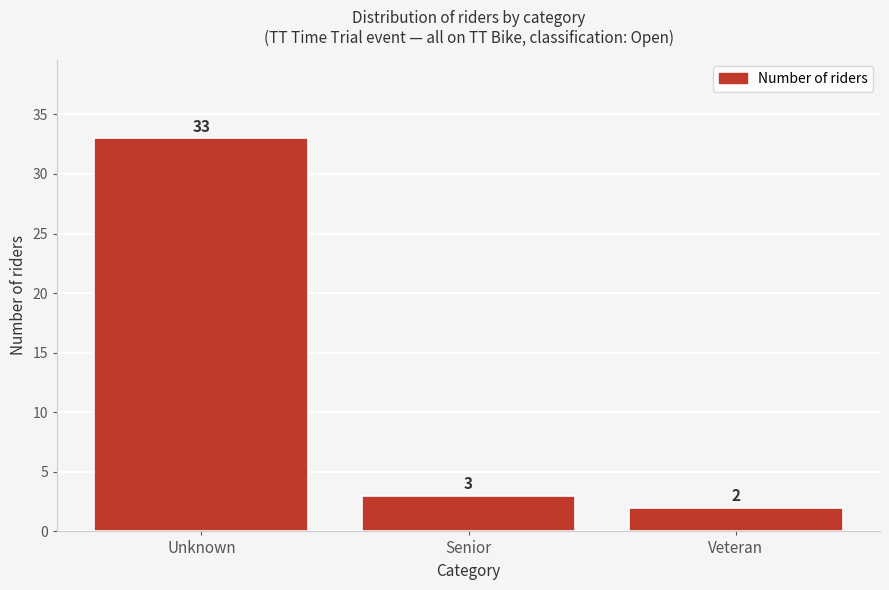

Reading right to left, transcribe all the data shown in this chart.

2	3	33